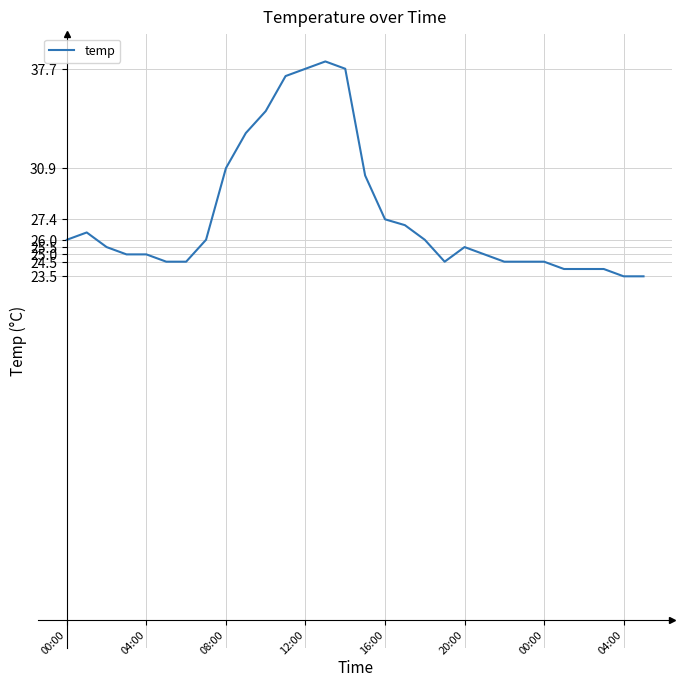

How many distinct data groups are displayed?

1